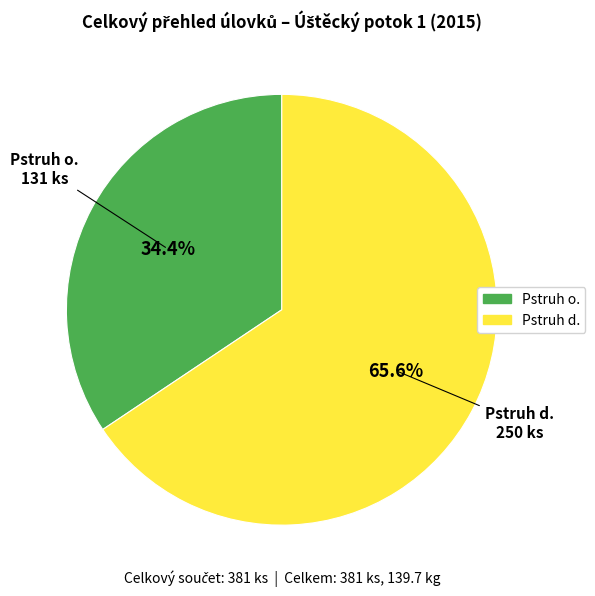

Combined, do Pstruh d. and Pstruh o. account for over 50%?

Yes